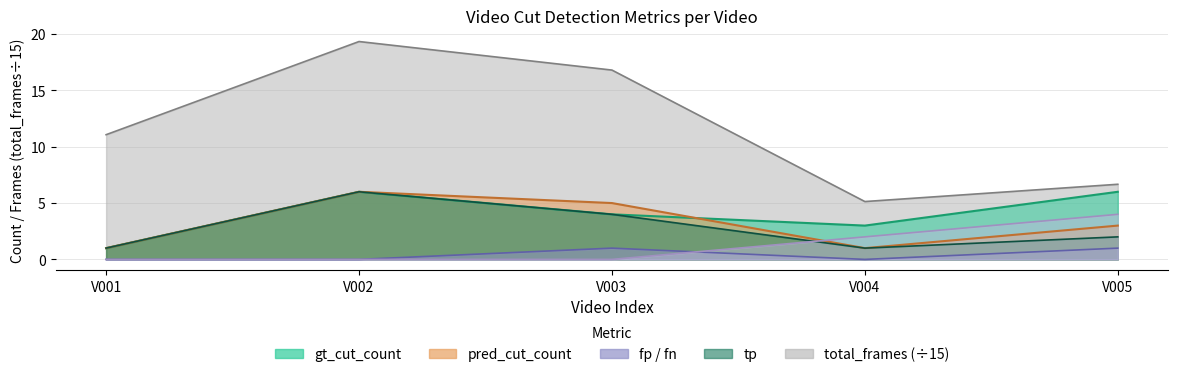

How many values in fp are above zero?

2